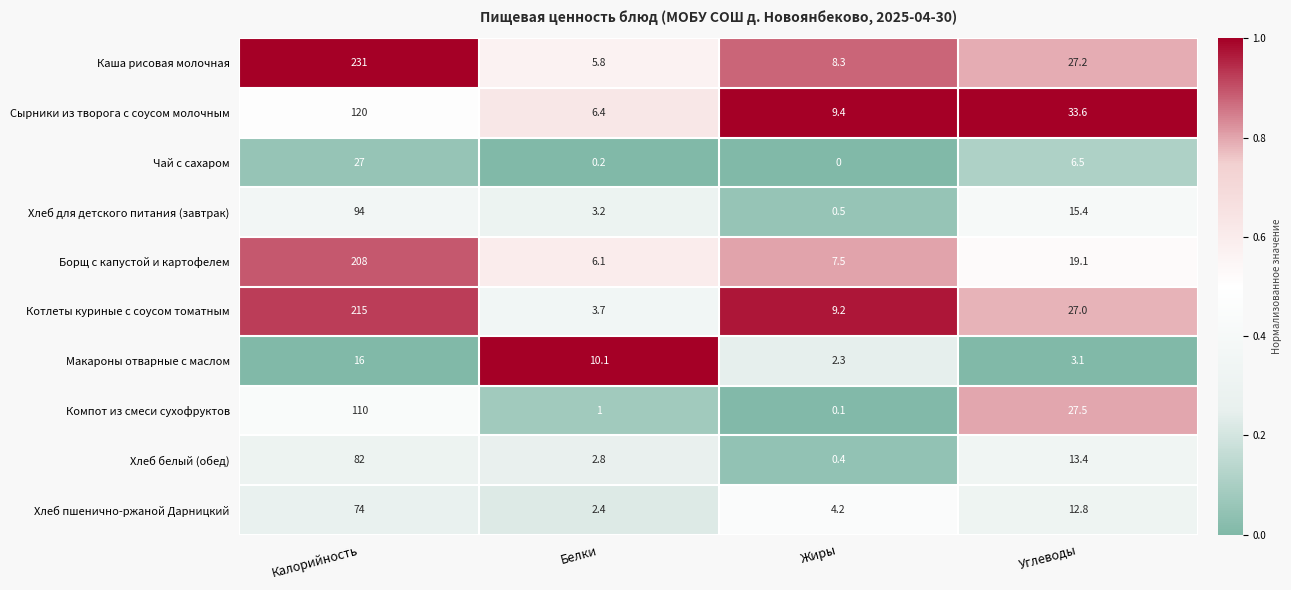

Which series has the widest spread of values?

Каша рисовая молочная